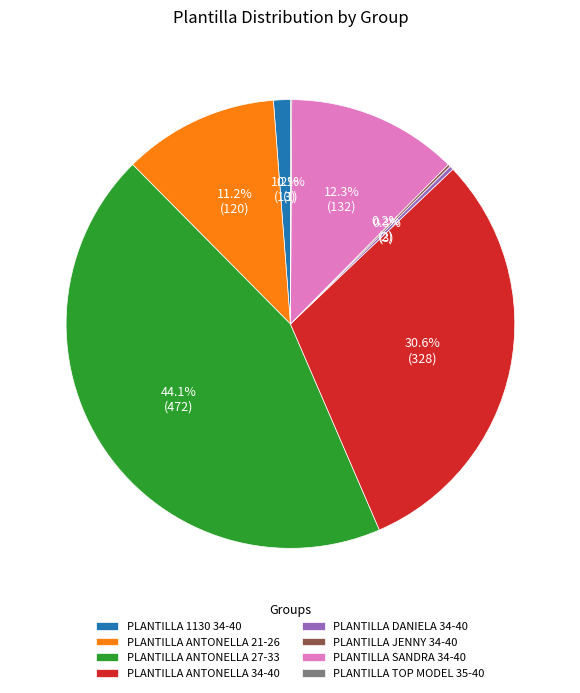

Which category has the biggest portion of the pie?

PLANTILLA ANTONELLA 27-33